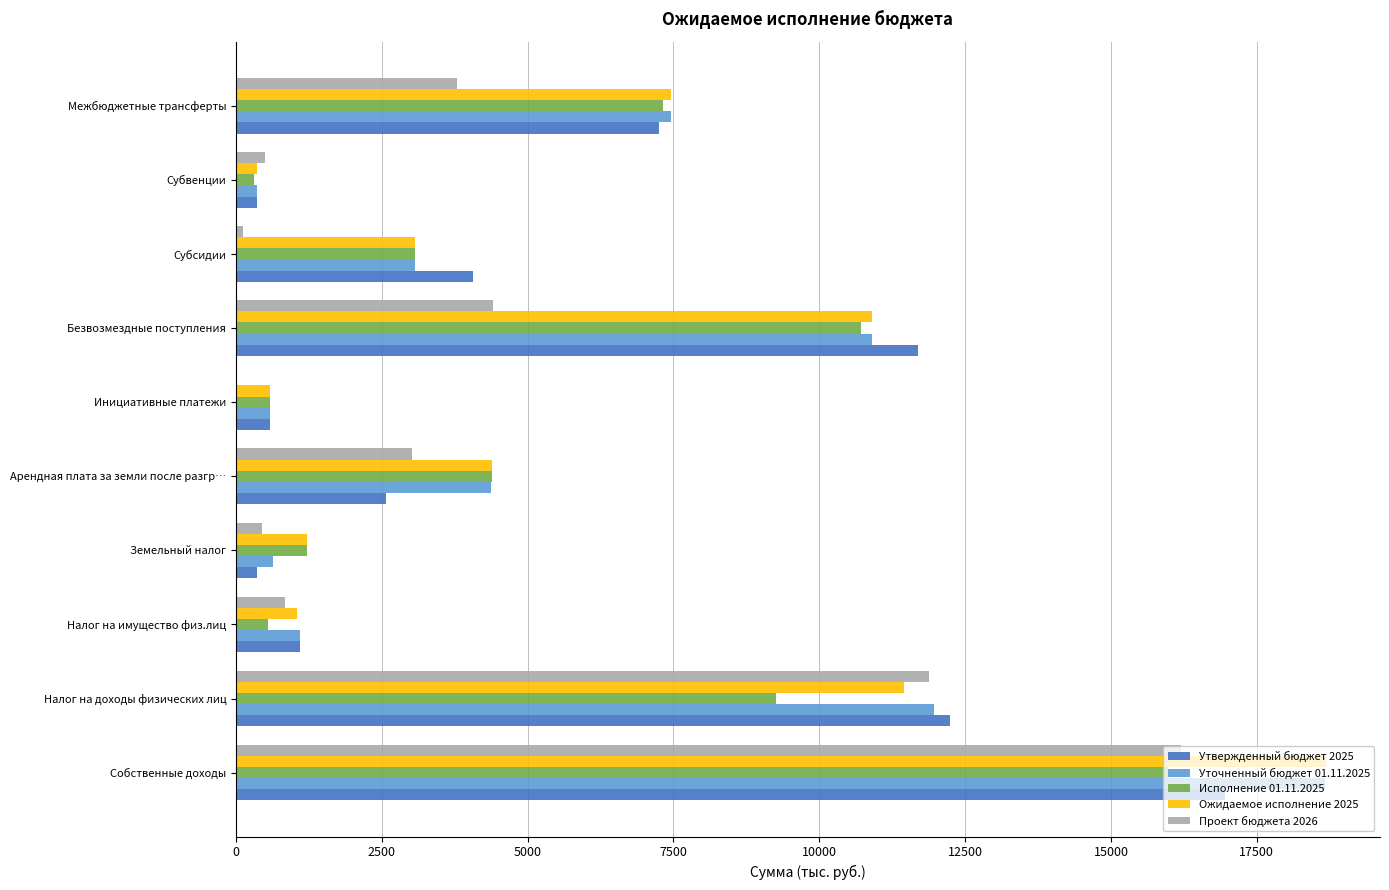

Which series has the largest range (max minus min)?

Ожидаемое исполнение 2025